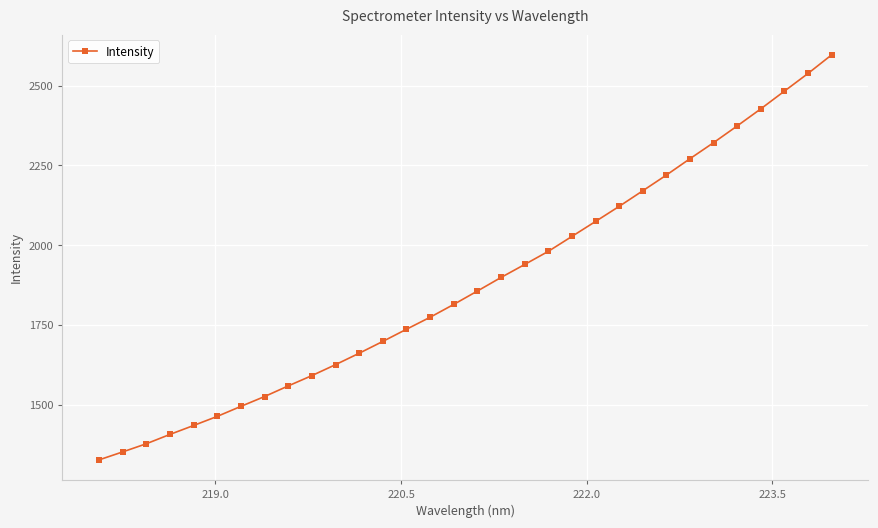

How many data points are above 1856?

16